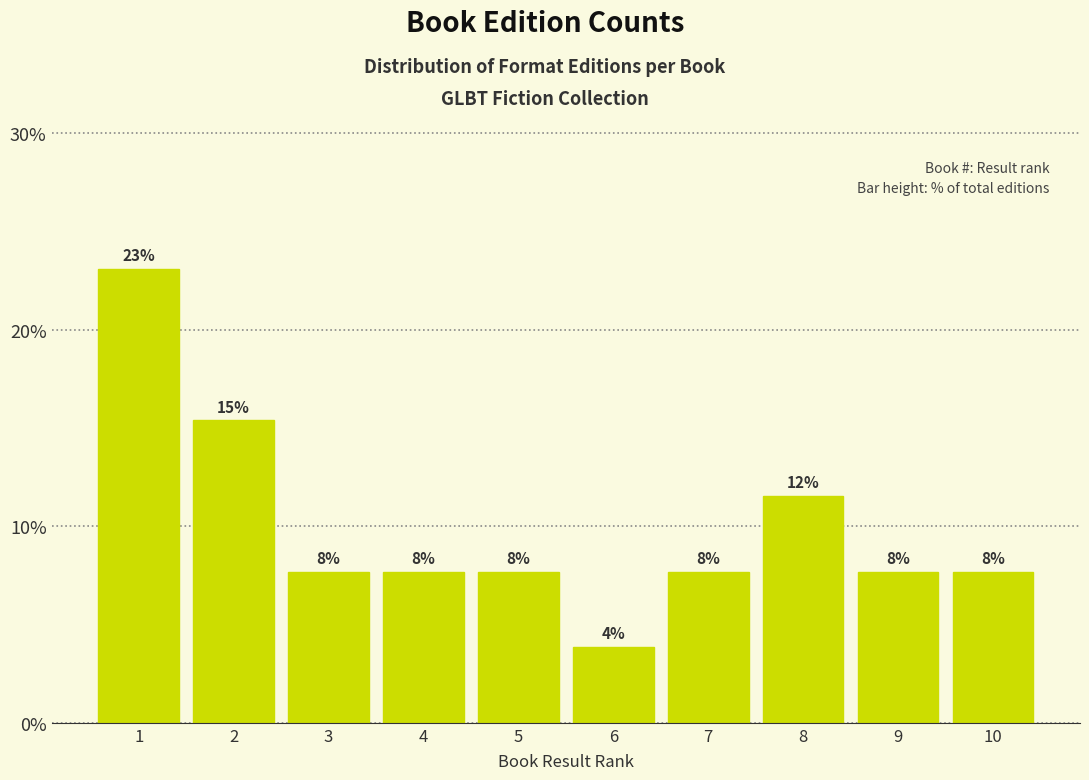

Does the chart contain any negative values?

No